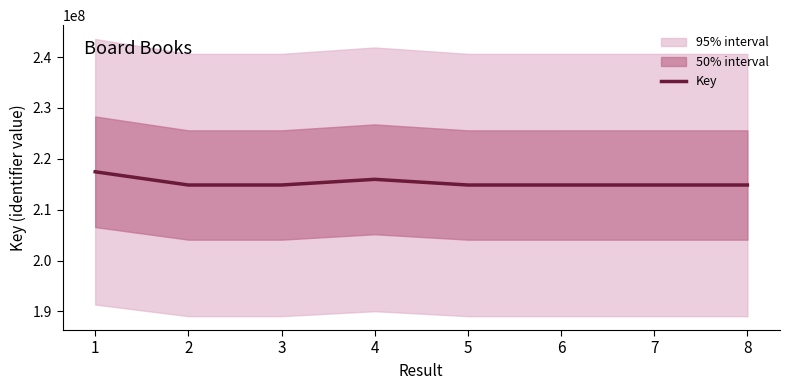

How many points are lower than both their immediate neighbors (excluding endpoints)?

2